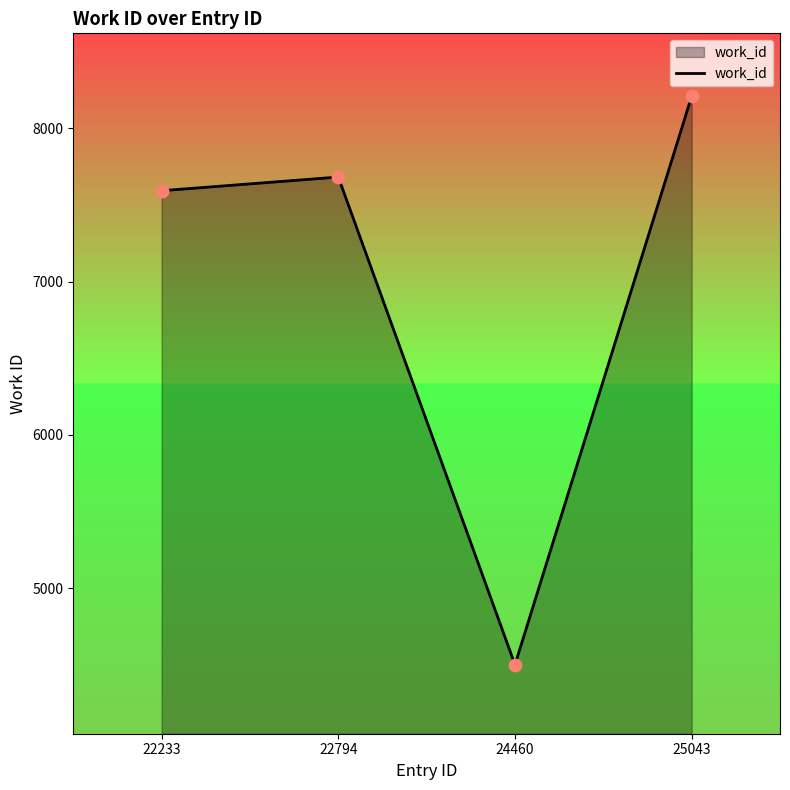

What is the change in value from 22233 to 24460?

-3092